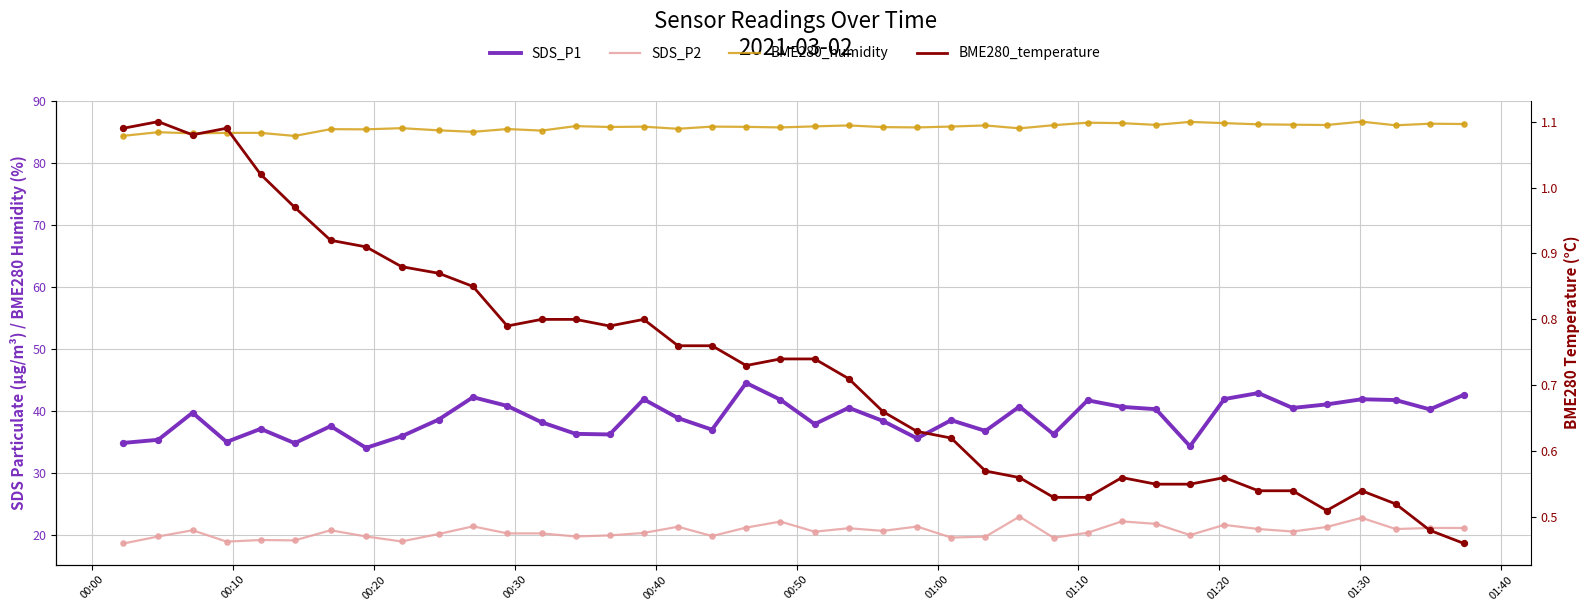

Which series reaches the minimum Y coordinate?

BME280_temperature